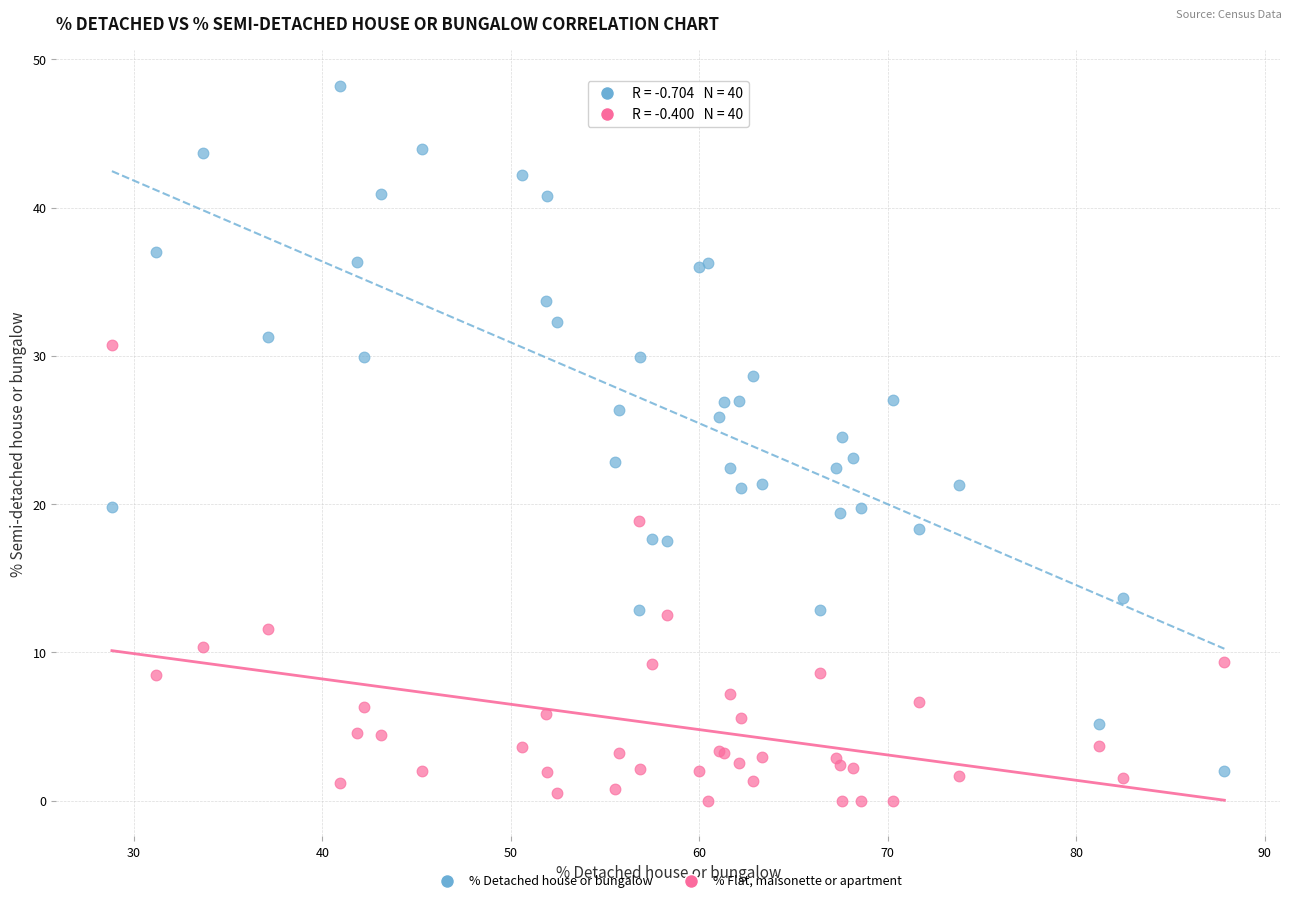

What are all the series names shown in the legend?

% Detached house or bungalow, % Flat, maisonette or apartment